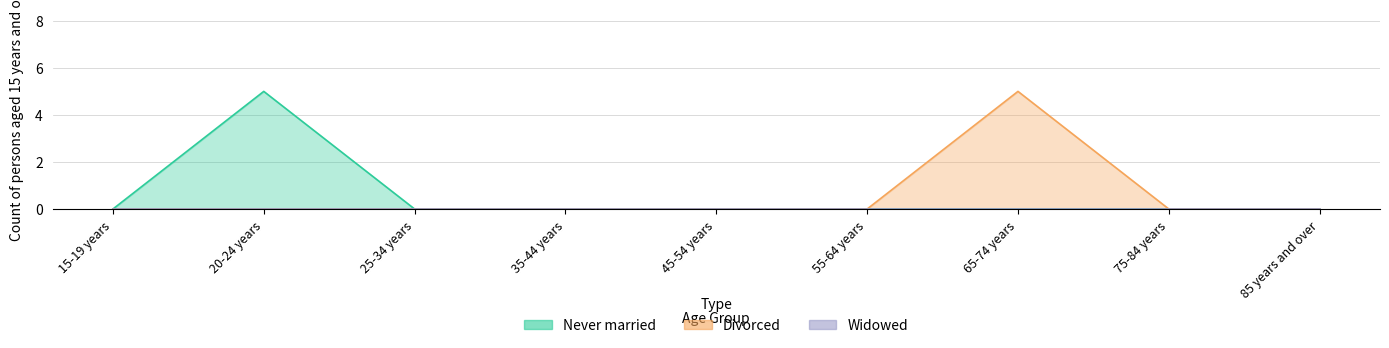

Is it true that Never married equals 3 at 25-34 years?

False